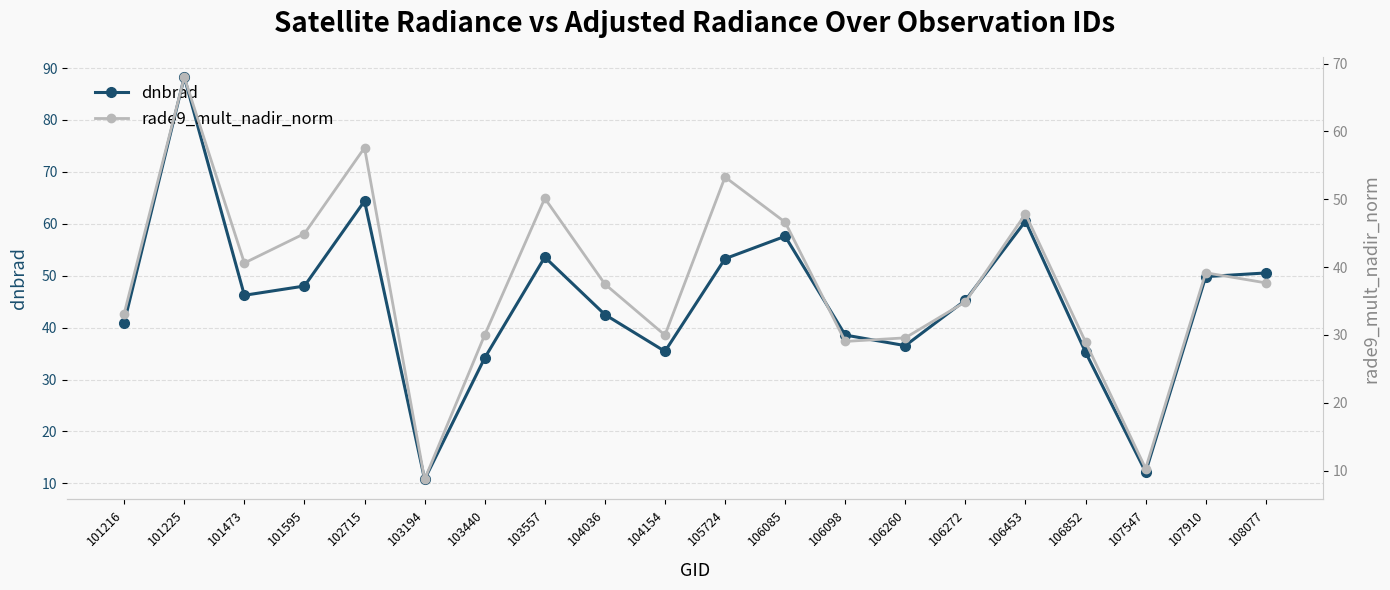

Reading left to right, extract all data points from this chart.

dnbrad: 40.9	88.2	46.2	48.0	64.4	10.8	34.2	53.6	42.5	35.4	53.3	57.6	38.6	36.5	45.3	60.5	35.3	12.2	49.8	50.5
rade9_mult_nadir_norm: 33.2	68.0	40.6	44.9	57.6	8.7	30.0	50.1	37.5	30.0	53.3	46.6	29.1	29.6	34.9	47.8	29.0	10.3	39.2	37.7